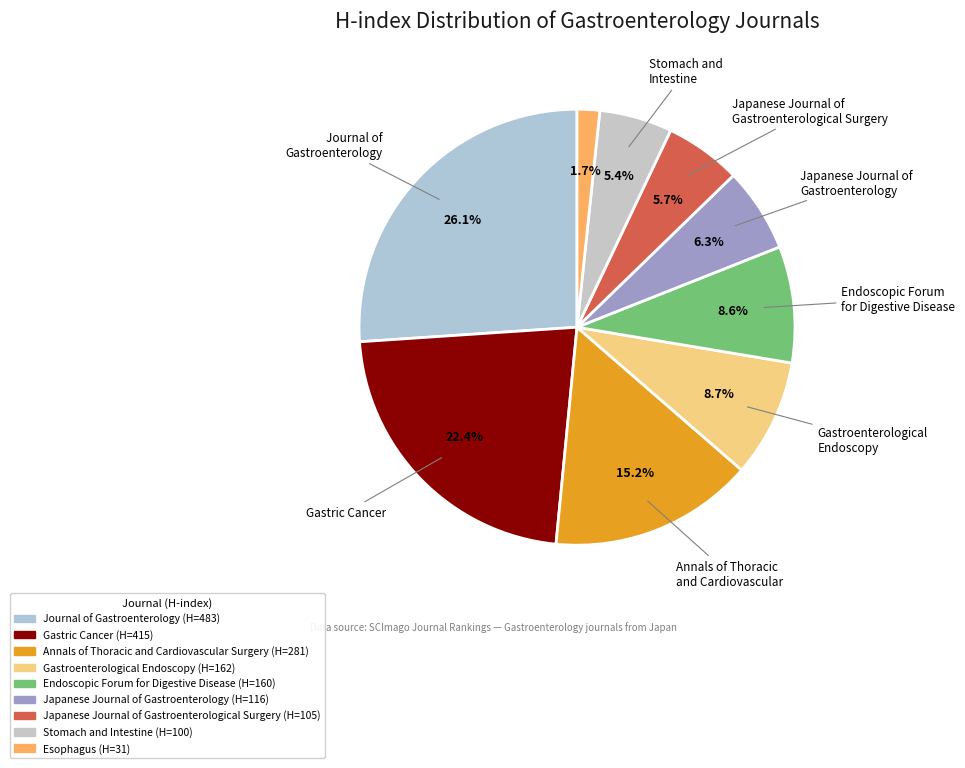

Combined, do Gastroenterological Endoscopy and Gastric Cancer account for over 50%?

No